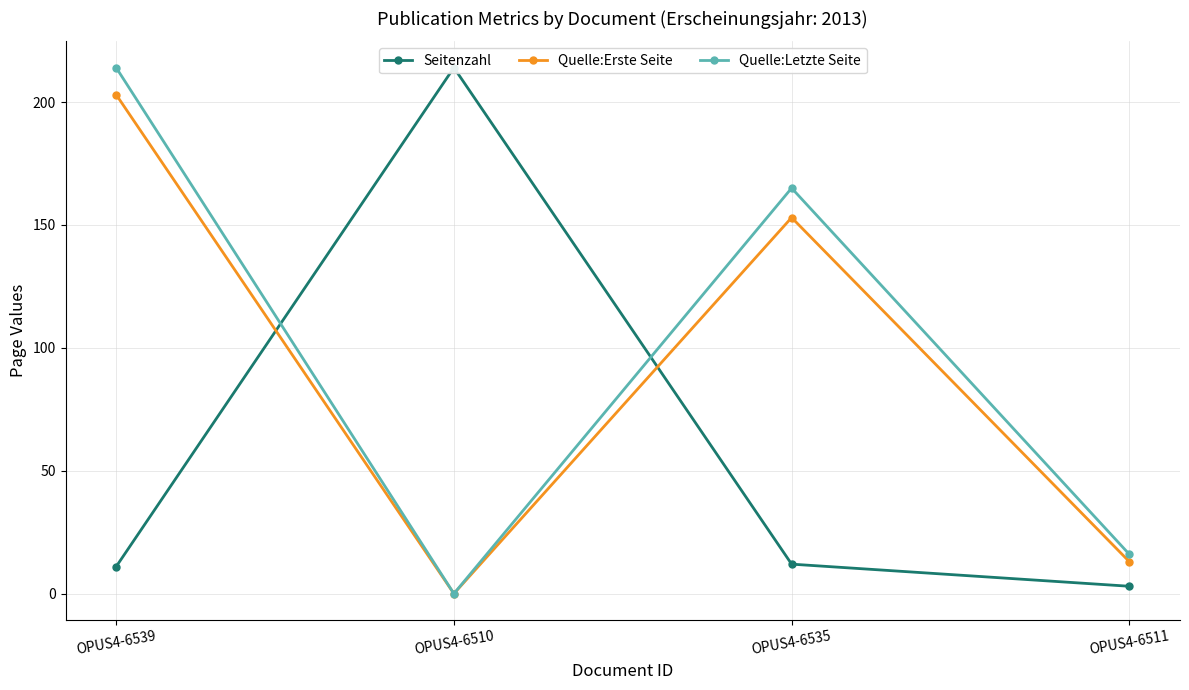

Which category has the highest value in the Quelle:Erste Seite series?

OPUS4-6539